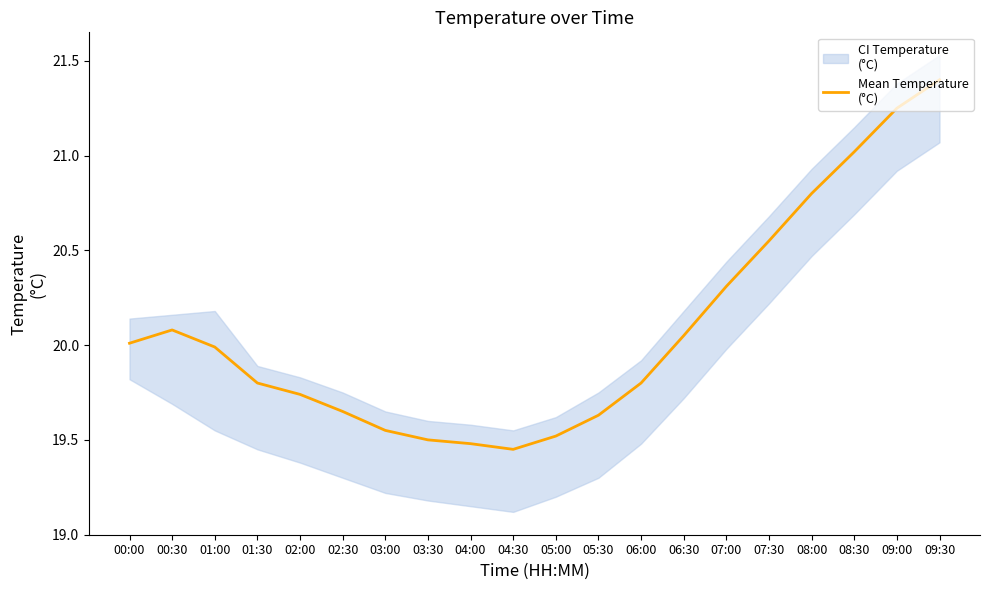

Rank the categories by value from lowest to highest.

04:30, 04:00, 03:30, 05:00, 03:00, 05:30, 02:30, 02:00, 01:30, 06:00, 01:00, 00:00, 06:30, 00:30, 07:00, 07:30, 08:00, 08:30, 09:00, 09:30